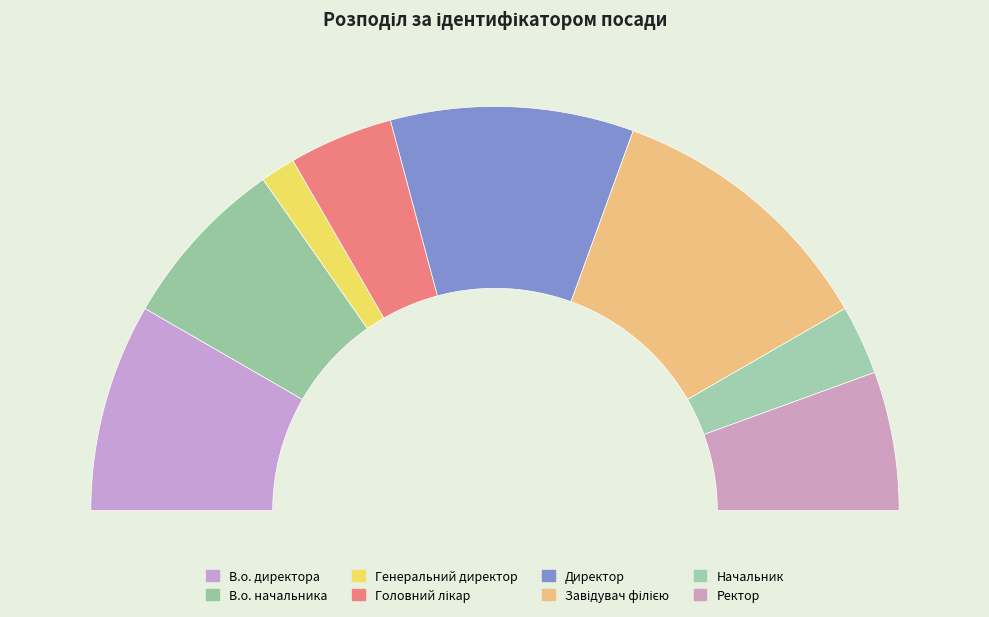

What is the ratio of the value at Генеральний директор to the value at В.о. директора?

0.2